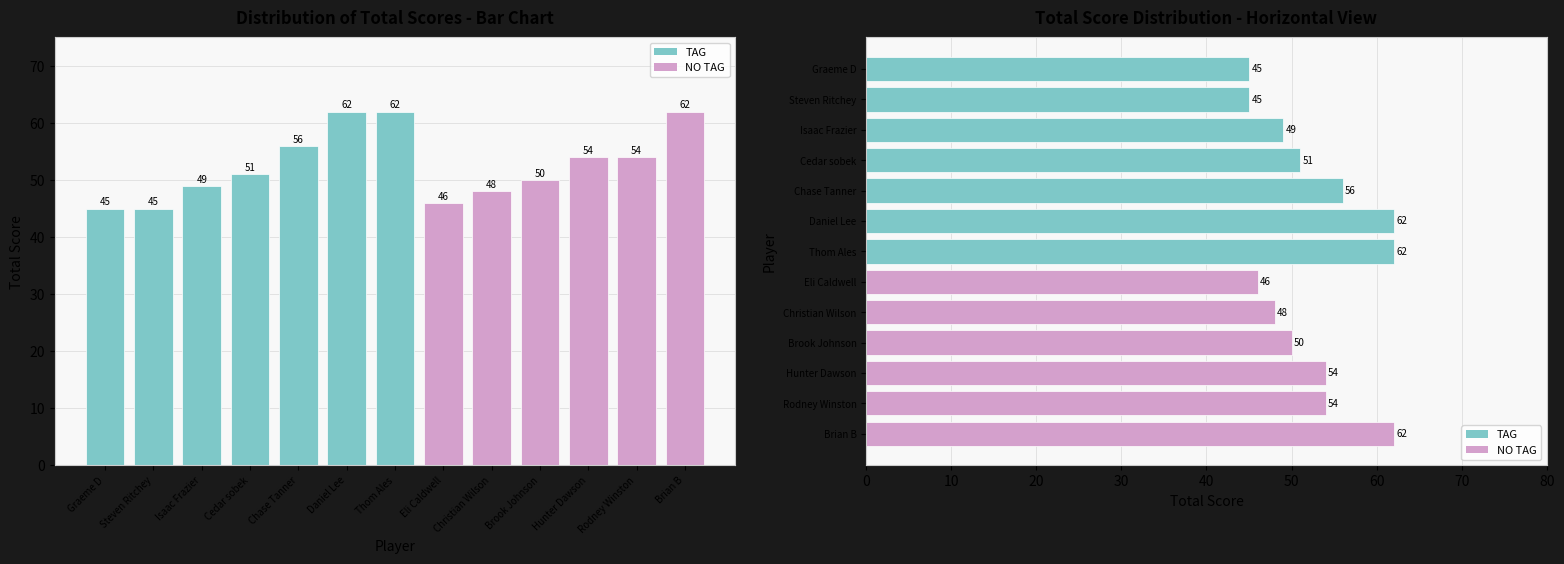

The chart shows a value of 45 at Graeme D. True or false?

True